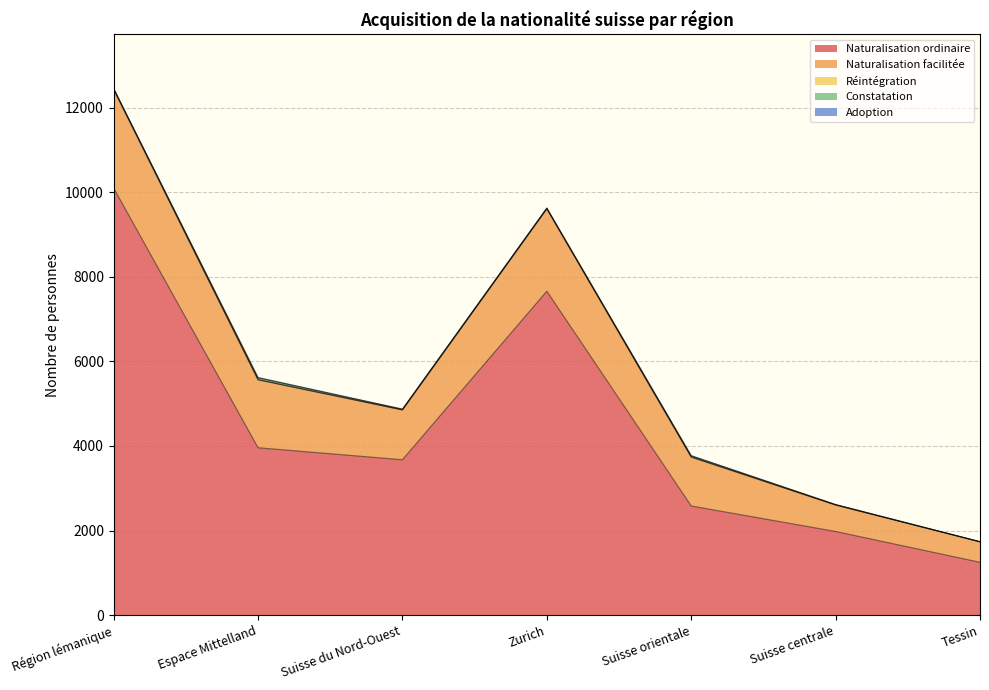

At which label is Adoption closest to 6?

Région lémanique